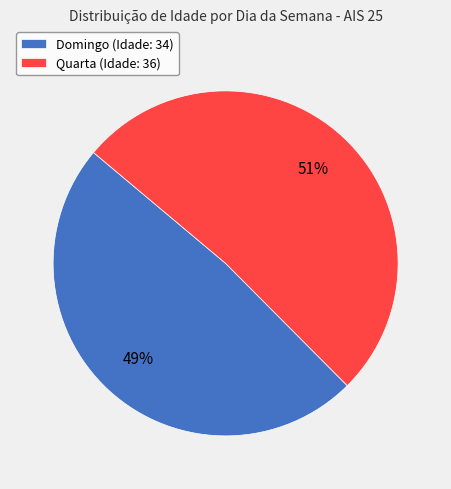

Which slice is the largest?

Quarta